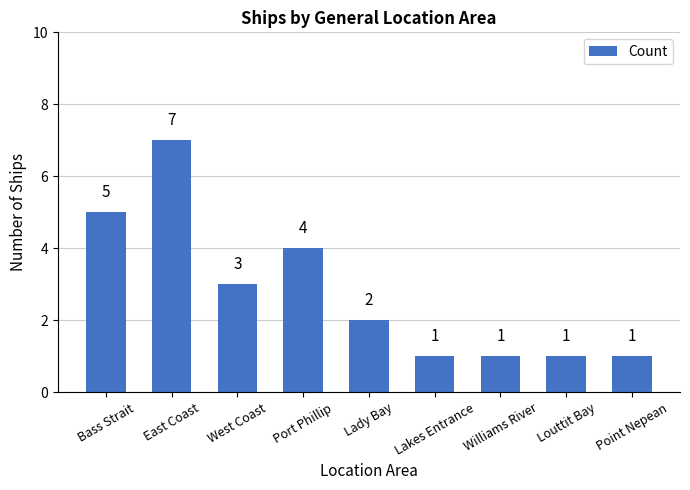

Is it true that the value at Louttit Bay is 1?

True